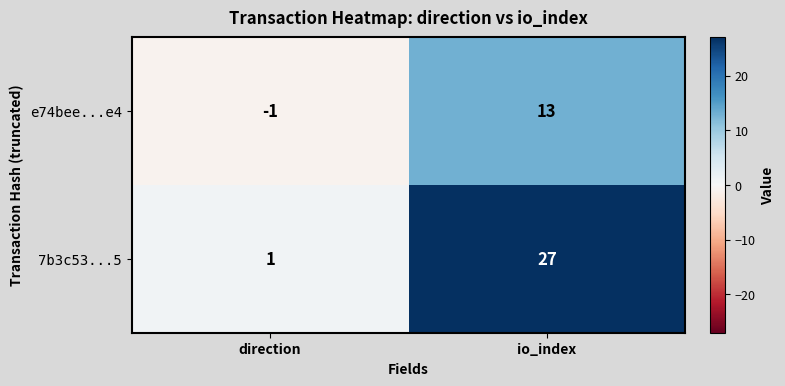

The e74bee...e4 series shows 21 at io_index. True or false?

False